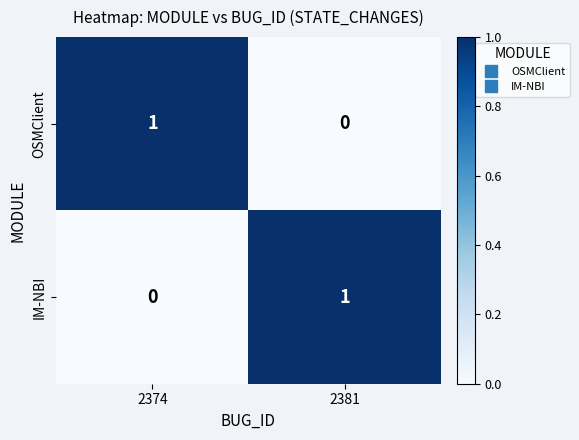

Reading right to left, what are all the values shown in this chart?

OSMClient: 0	1
IM-NBI: 1	0